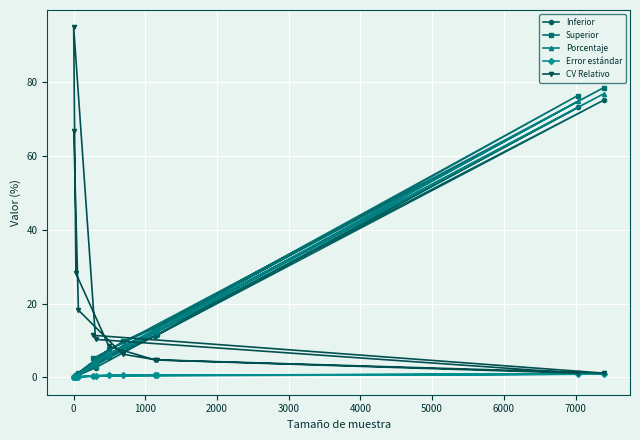

What is the average value of the Error estándar series?

0.4